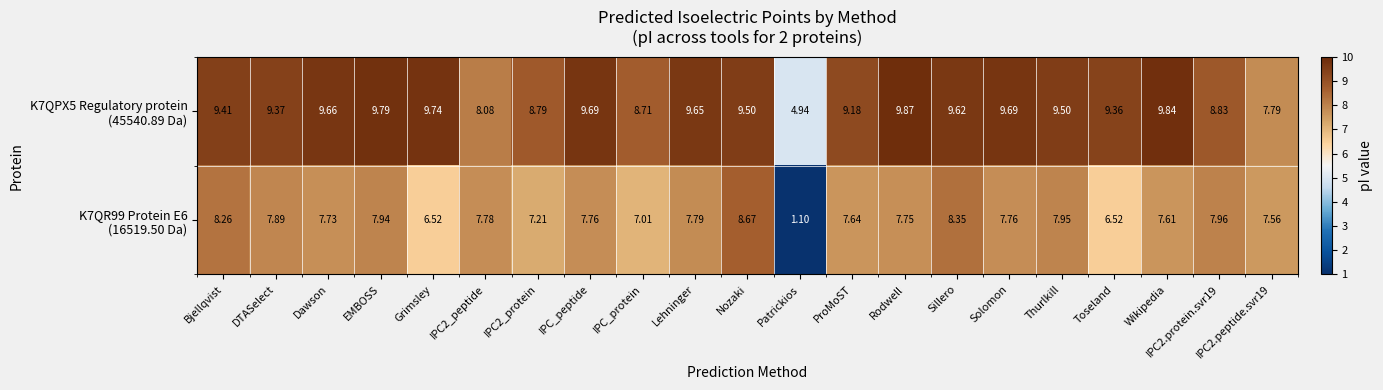

At which category does the chart reach its minimum across all series?

Patrickios